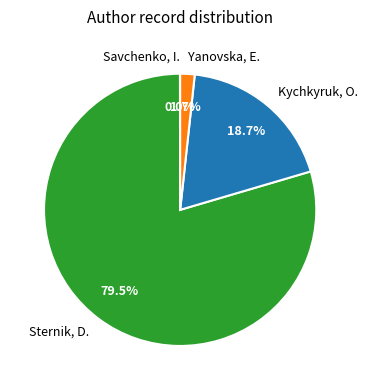

The Sternik, D. slice represents 72% of the pie. True or false?

False